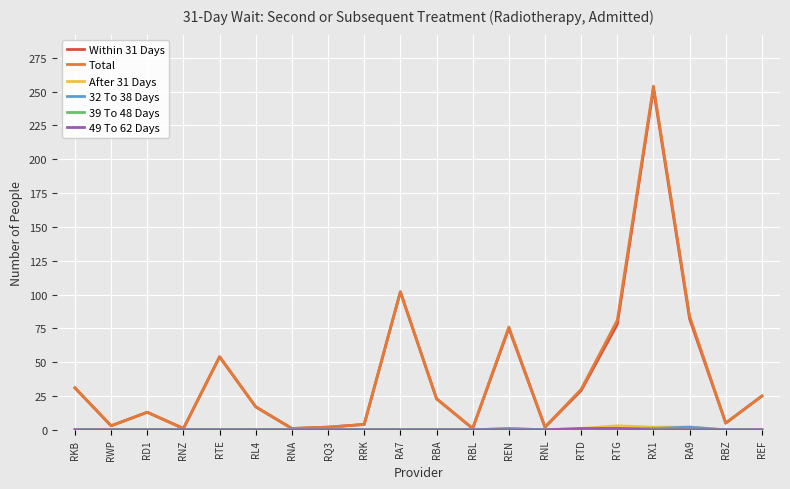

Which series has the widest spread of values?

Total